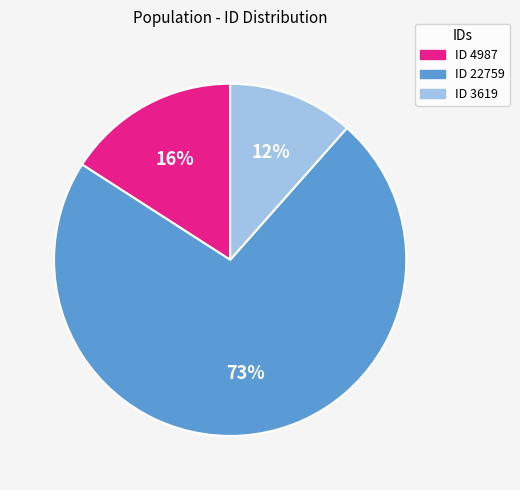

Does any single category account for the majority?

Yes